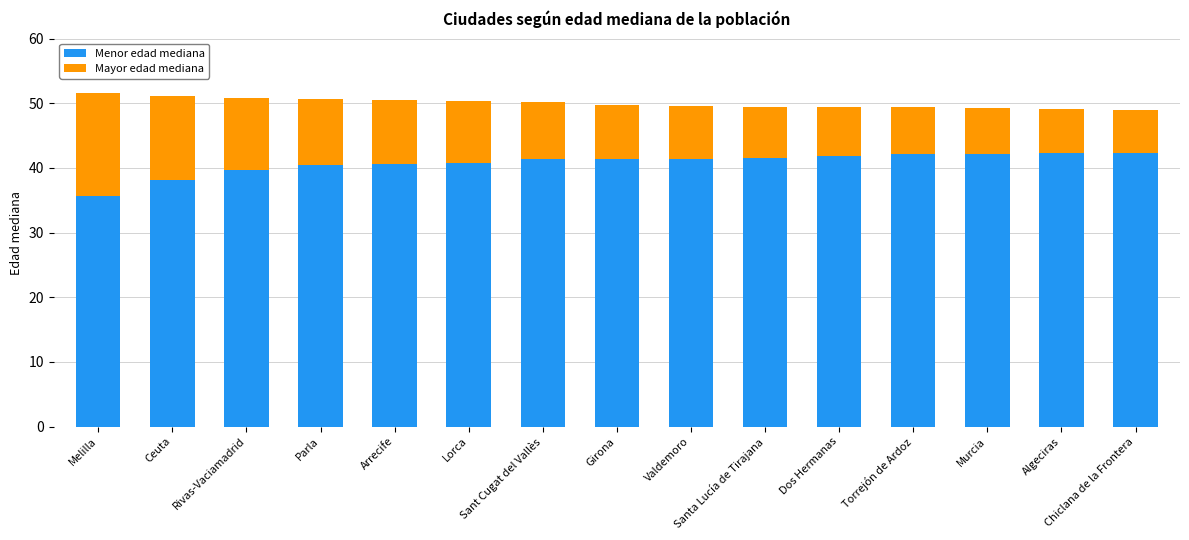

What is the highest value of the Menor edad mediana series?

42.3